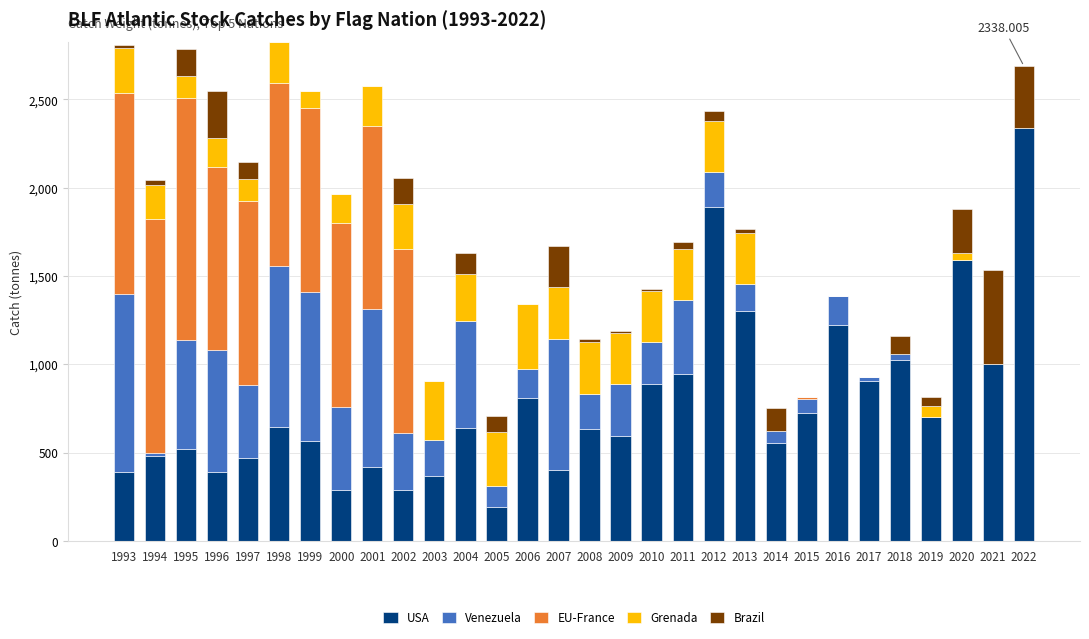

What is the total value across all series at 2004?

1627.9